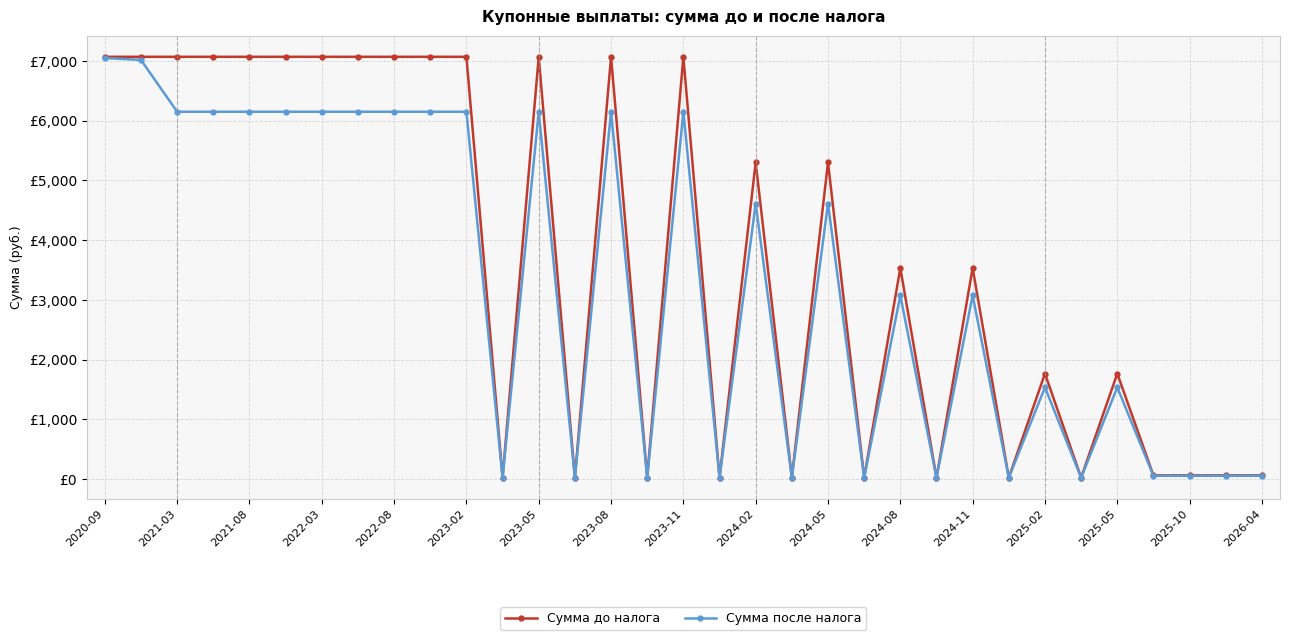

What is the difference between the second highest and minimum values in the Сумма до налога series?

7041.6